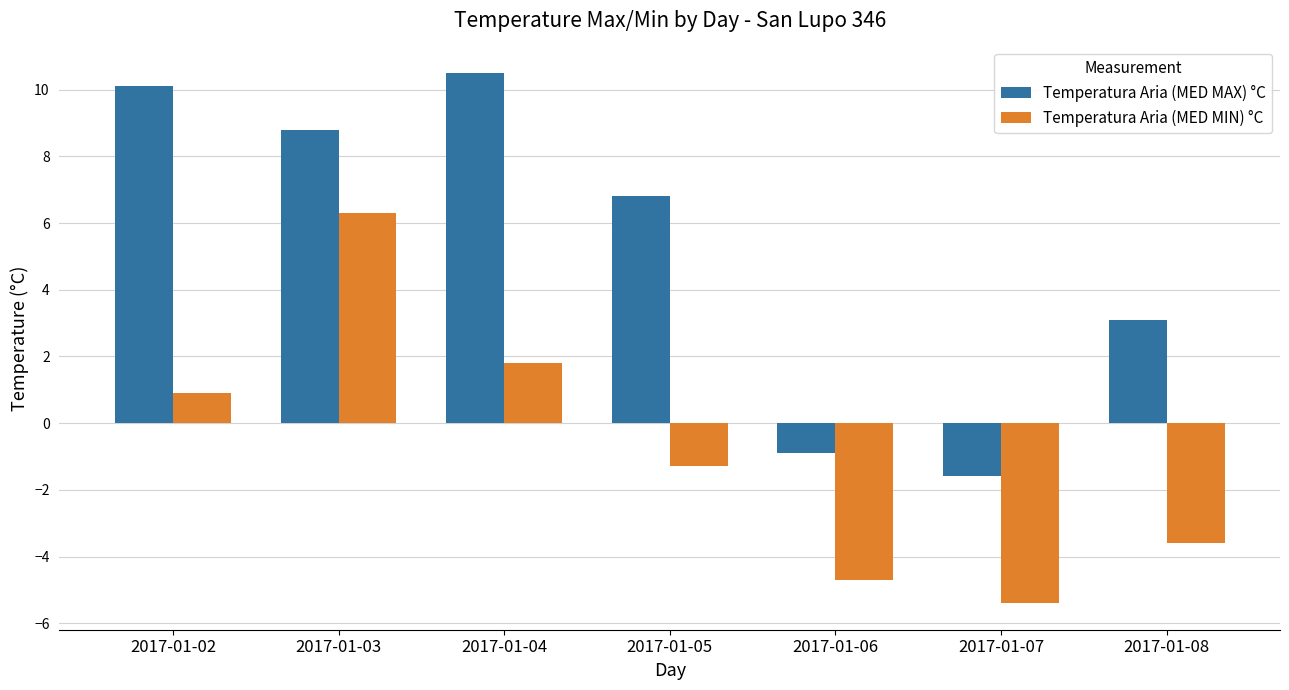

At which label does Temperatura Aria (MED MAX) °C reach its peak?

2017-01-04